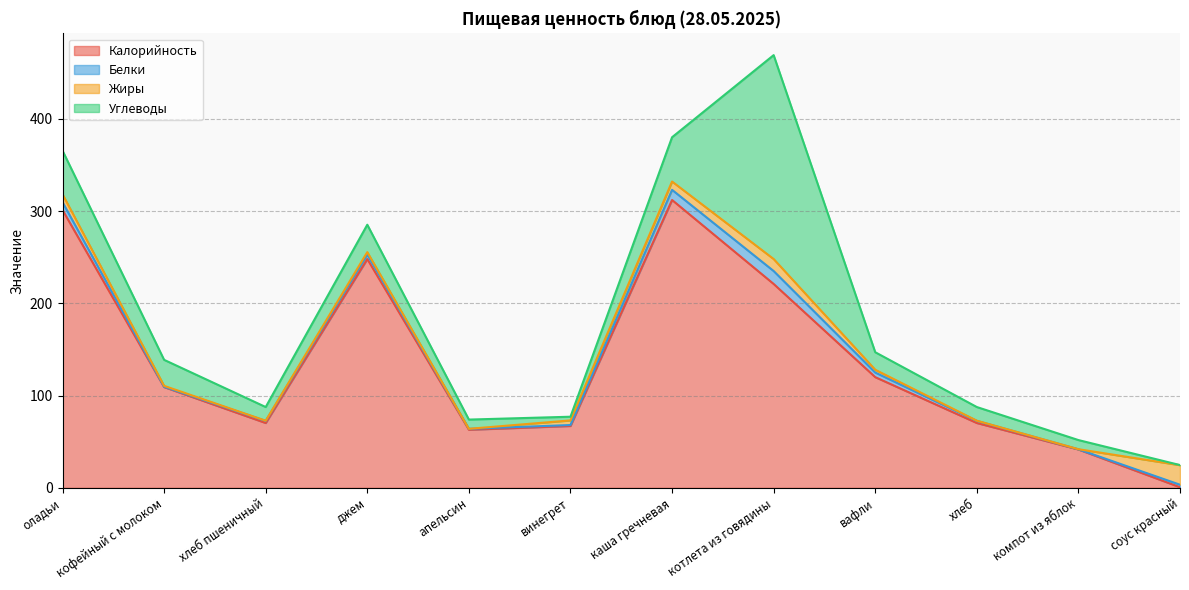

The value of Жиры at вафли is 5.4. True or false?

False